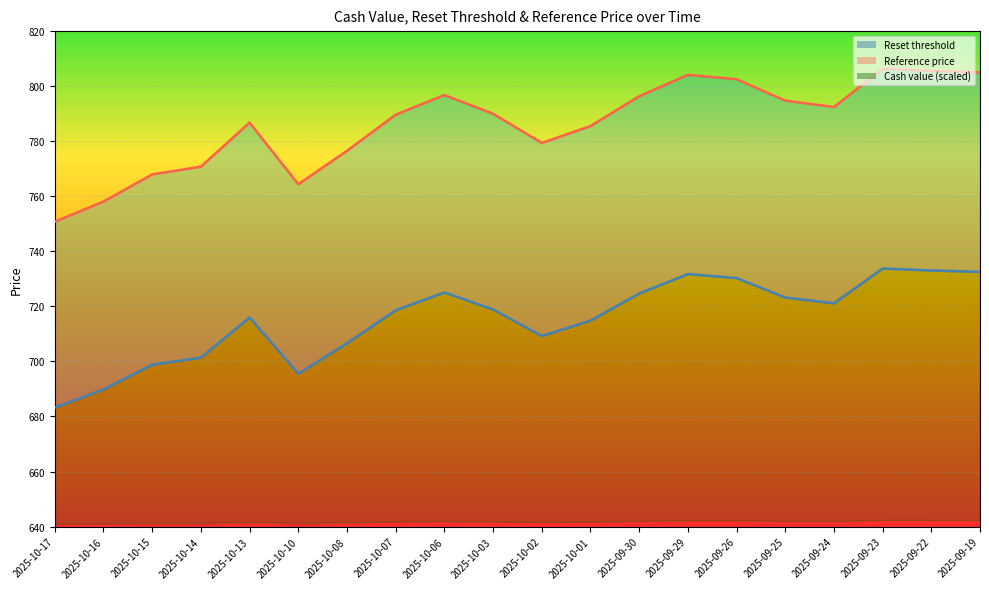

What is the average value of the Reset threshold series?

715.4